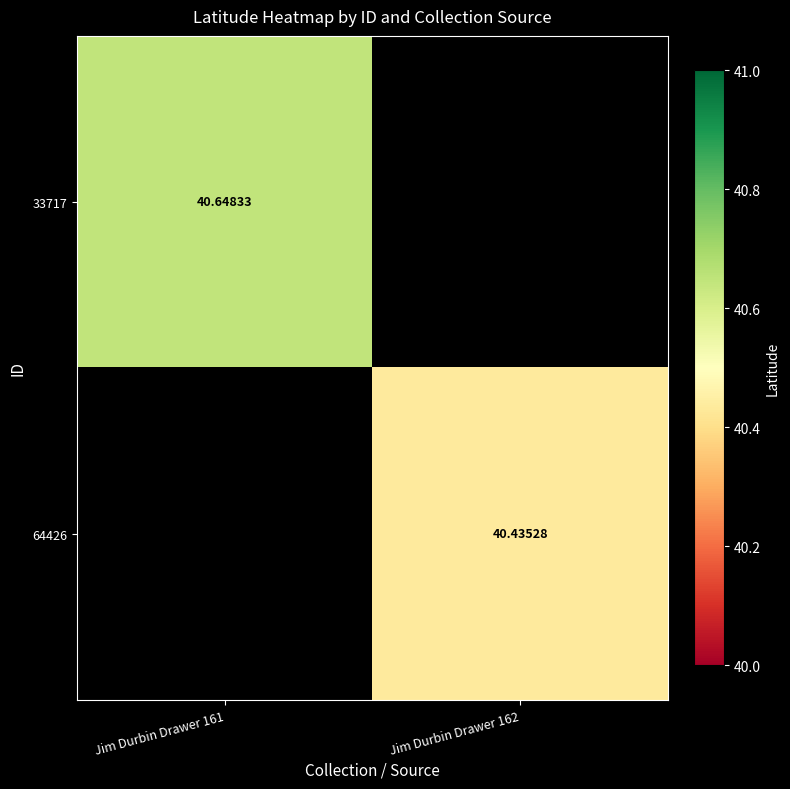

The value of 33717 at Jim Durbin Drawer 161 is 12.9. True or false?

False